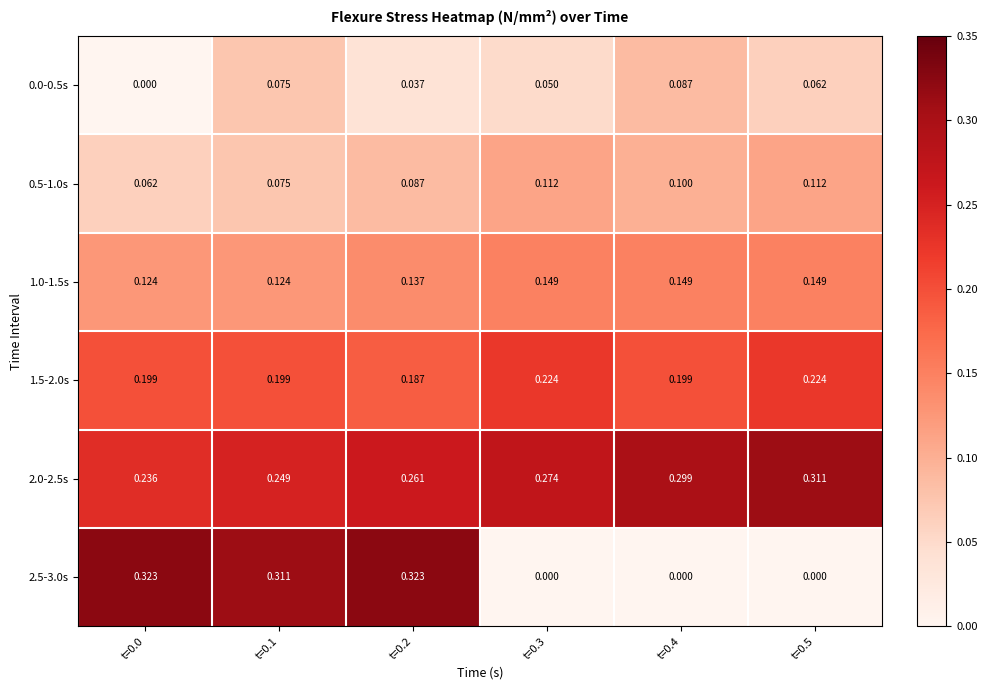

Between t=0.2 and t=0.4, which series saw the biggest shift?

2.5-3.0s